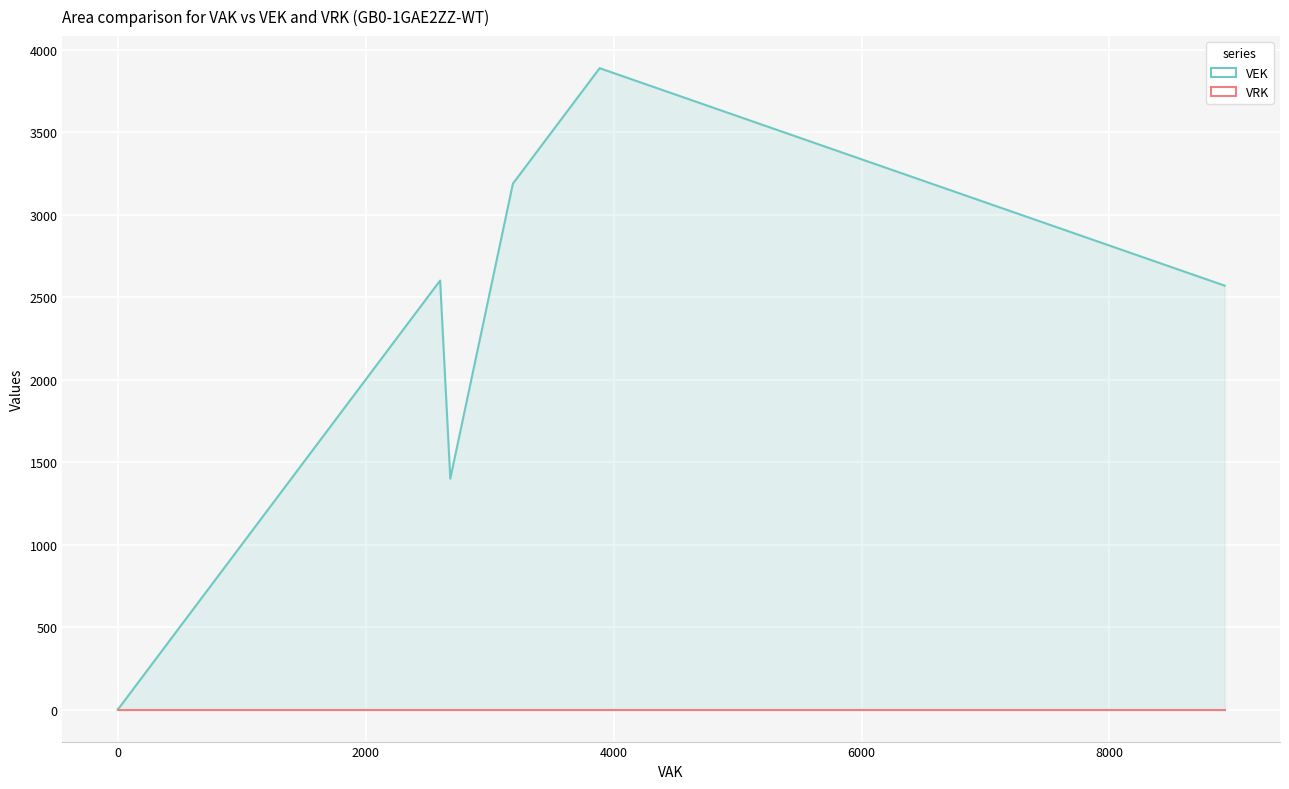

True or false: VEK and VRK intersect in this chart.

False